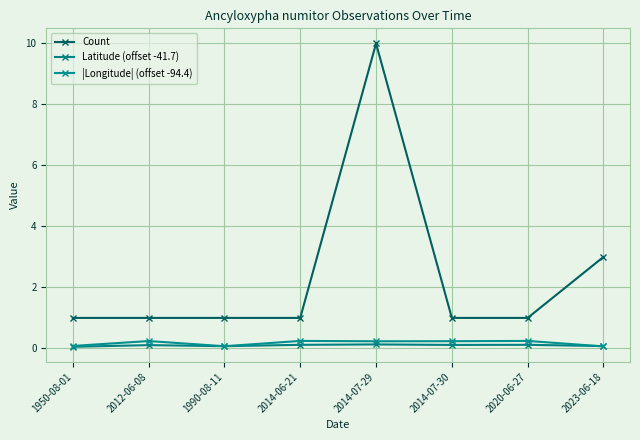

Is the value of Latitude (offset -41.7) at 2014-06-21 greater than the value of Count at 1950-08-01?

No